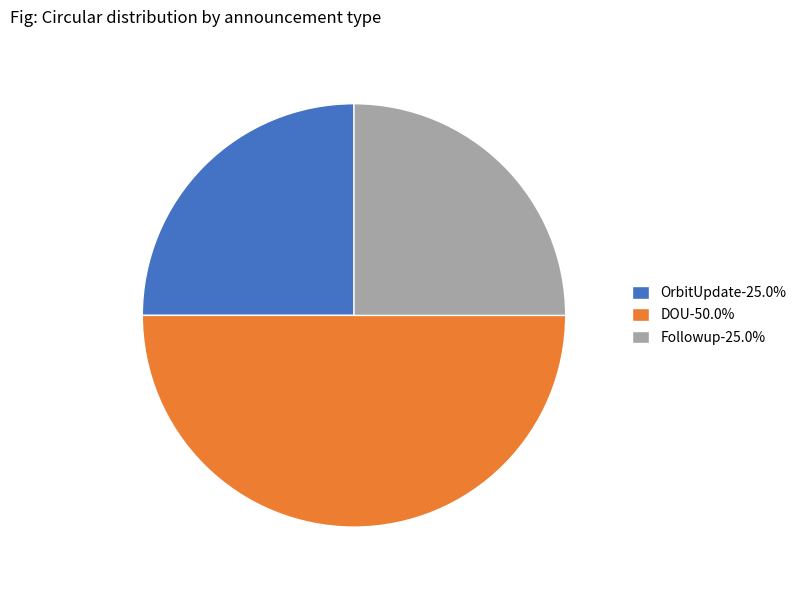

What is the largest slice in the pie chart?

DOU